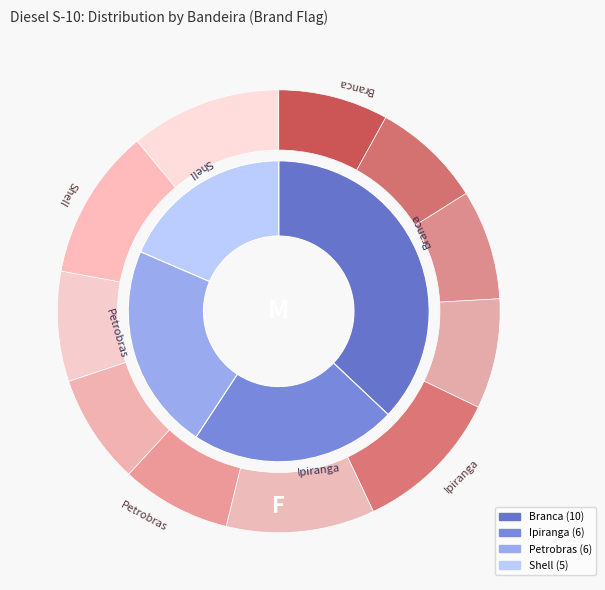

Which slice is the smallest?

Shell